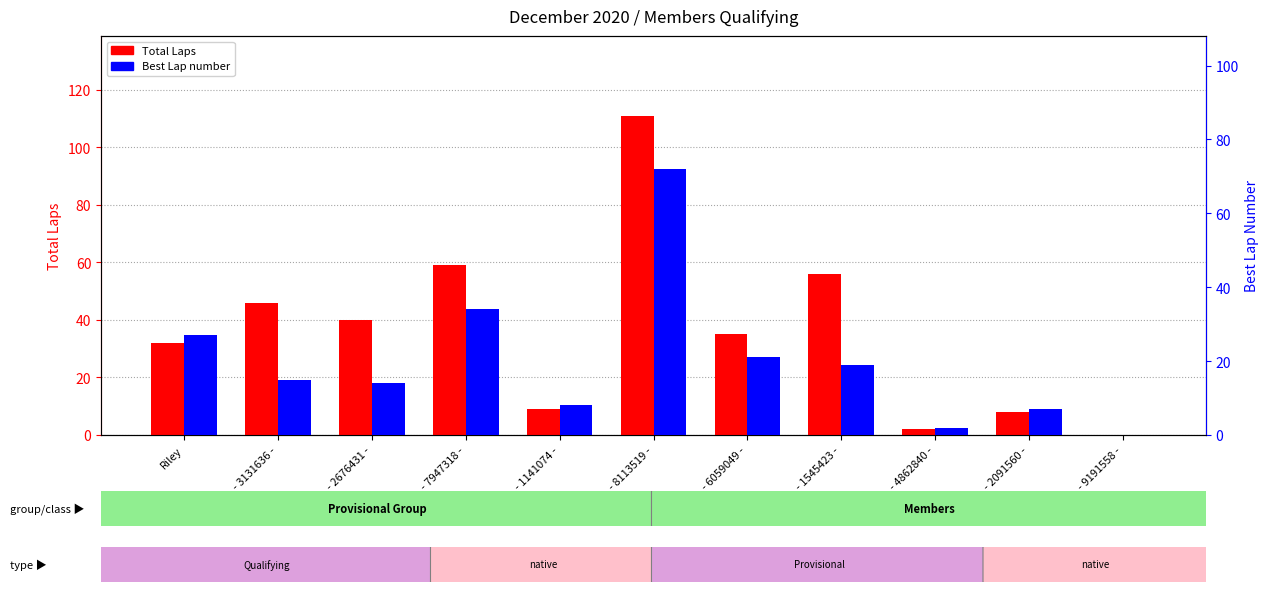

How many bars are there in total?

22